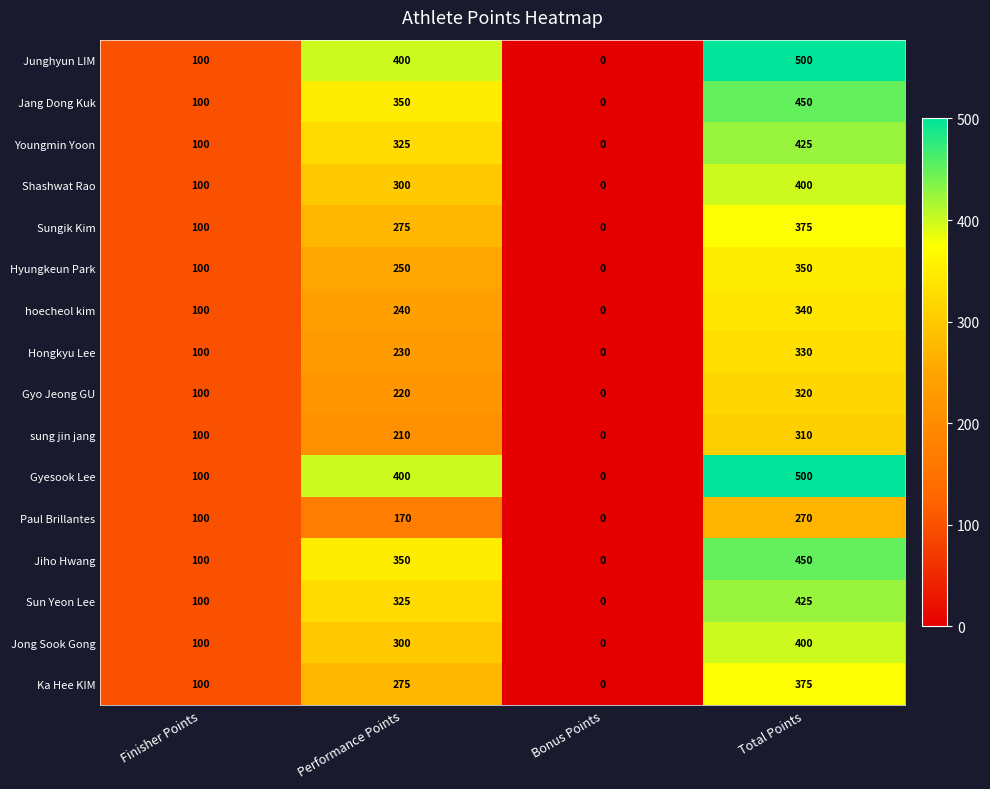

What is the spread (max minus min) of values at Total Points?

230